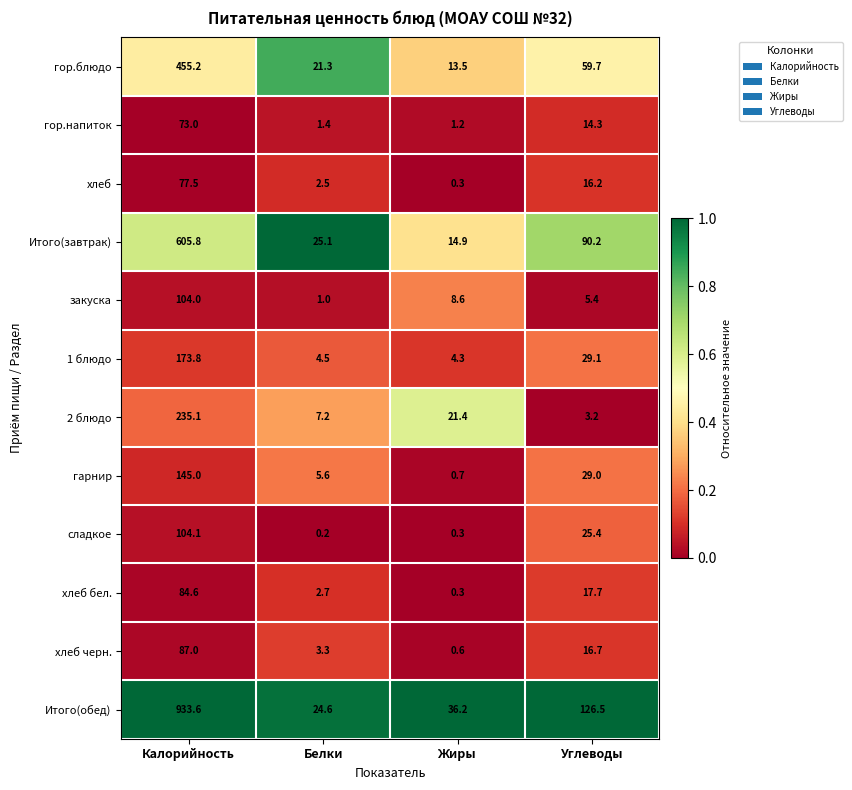

At how many categories does at least one series exceed 0?

4